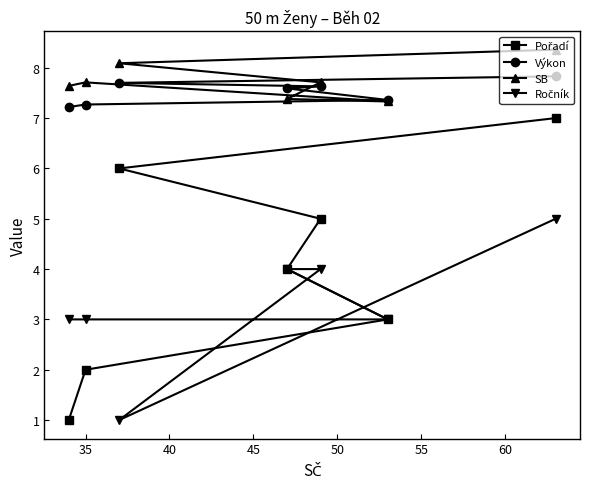

What is the minimum value shown in the chart?

1.0